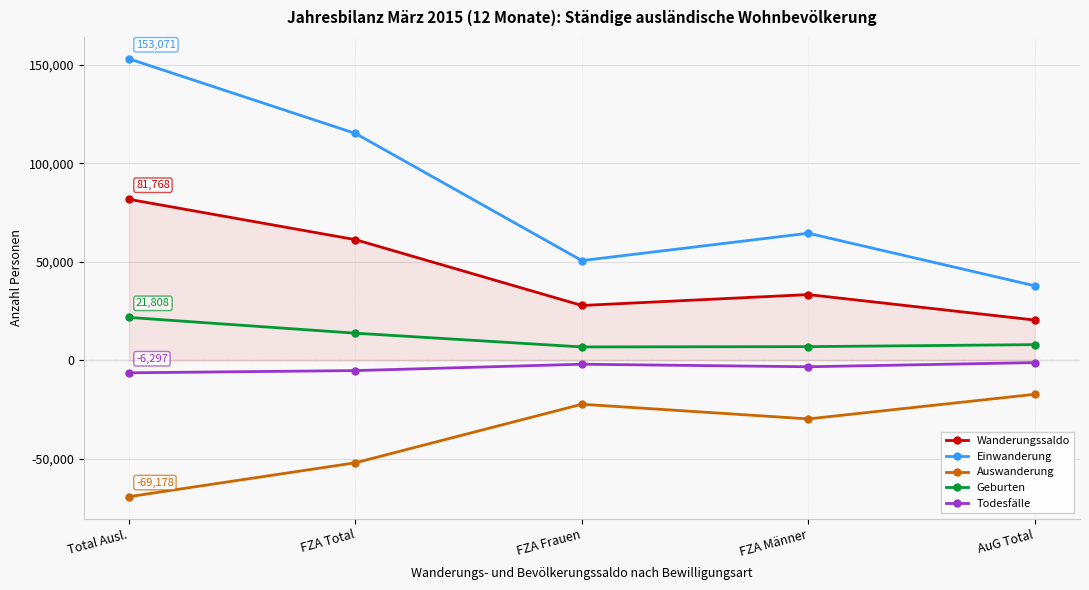

How many lines are shown in the chart?

5